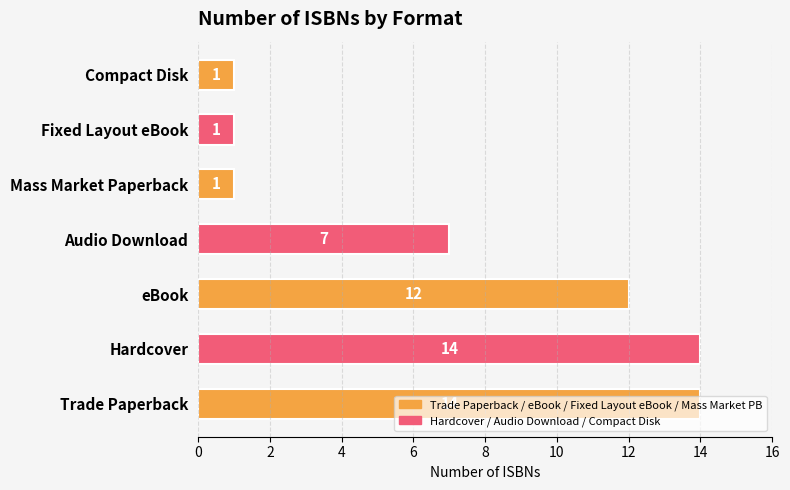

What is the sum of the values at Audio Download and Trade Paperback?

21